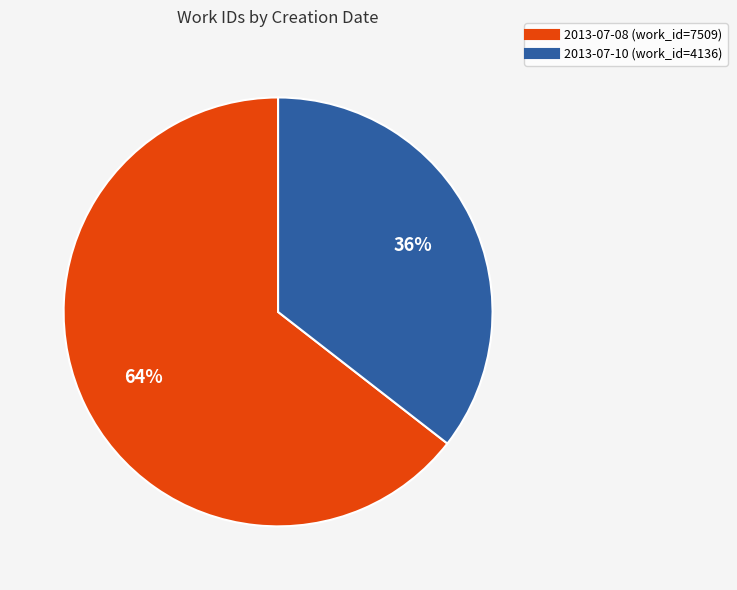

The 2013-07-10 slice represents 36% of the pie. True or false?

True